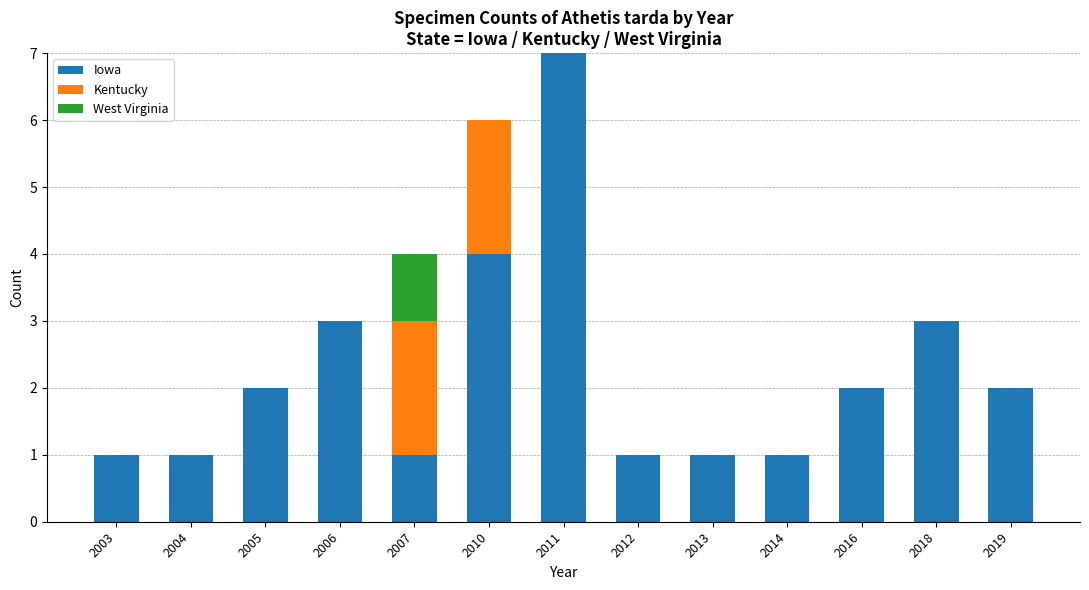

What is the total value across all series at 2006?

3